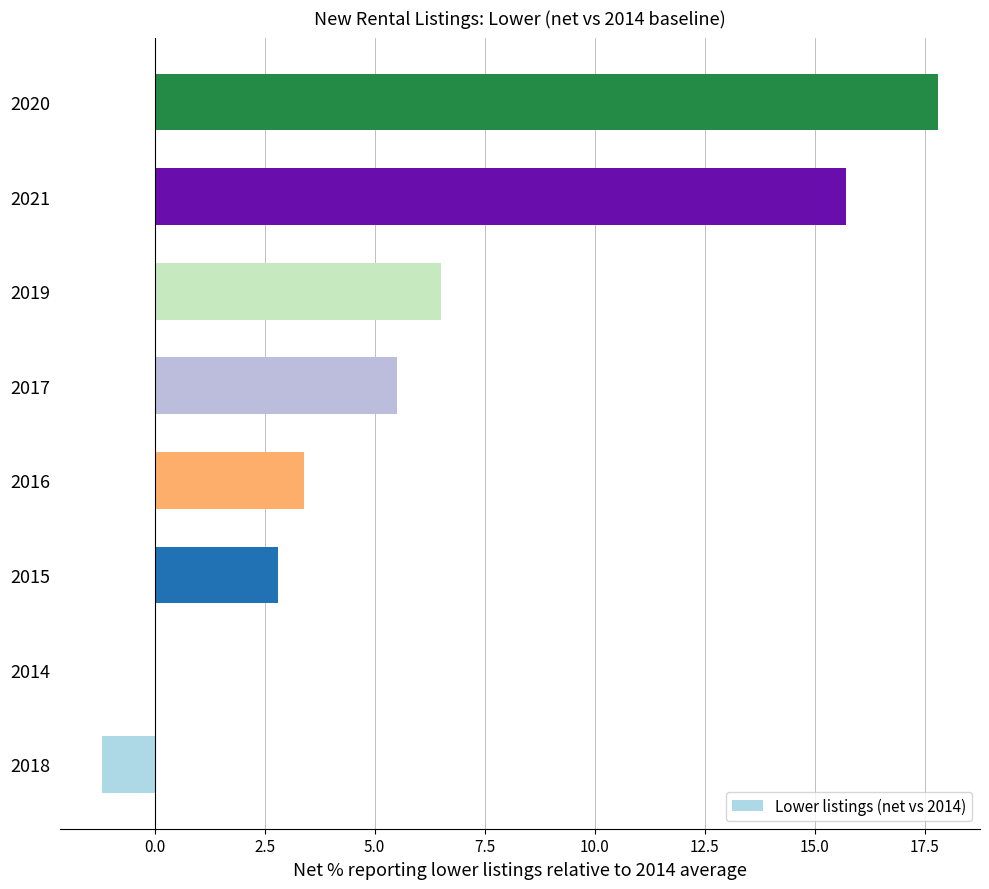

How many categories are shown in the chart?

8